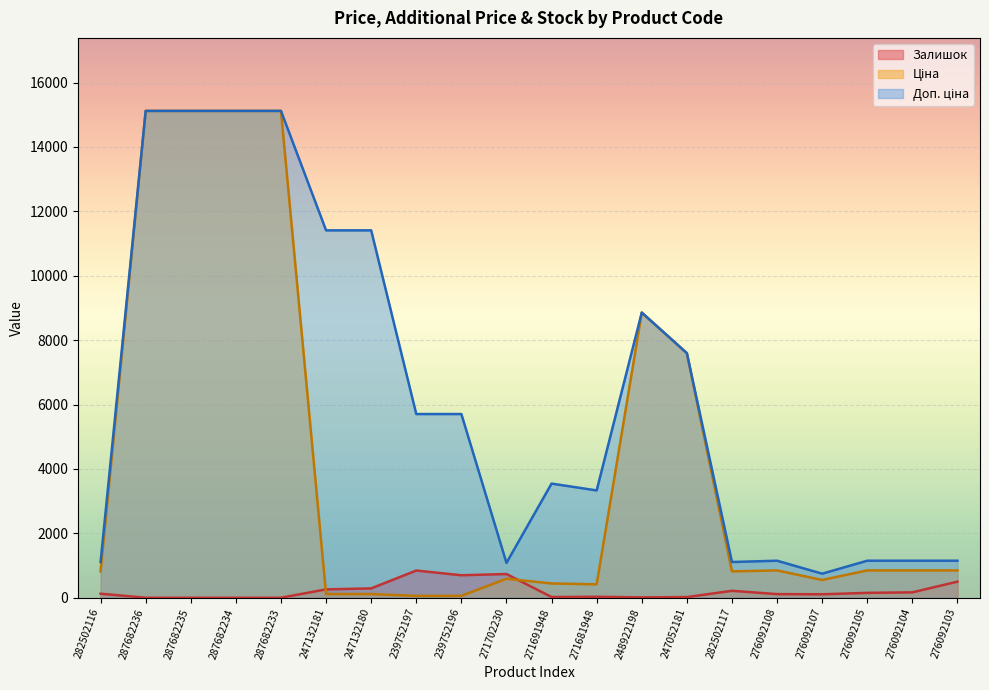

How many interior local peaks does the Доп. ціна series have?

3